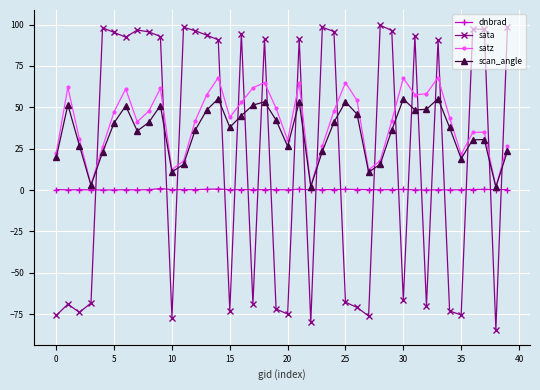

What is the value of the sata point at the 7th from the left?

92.4